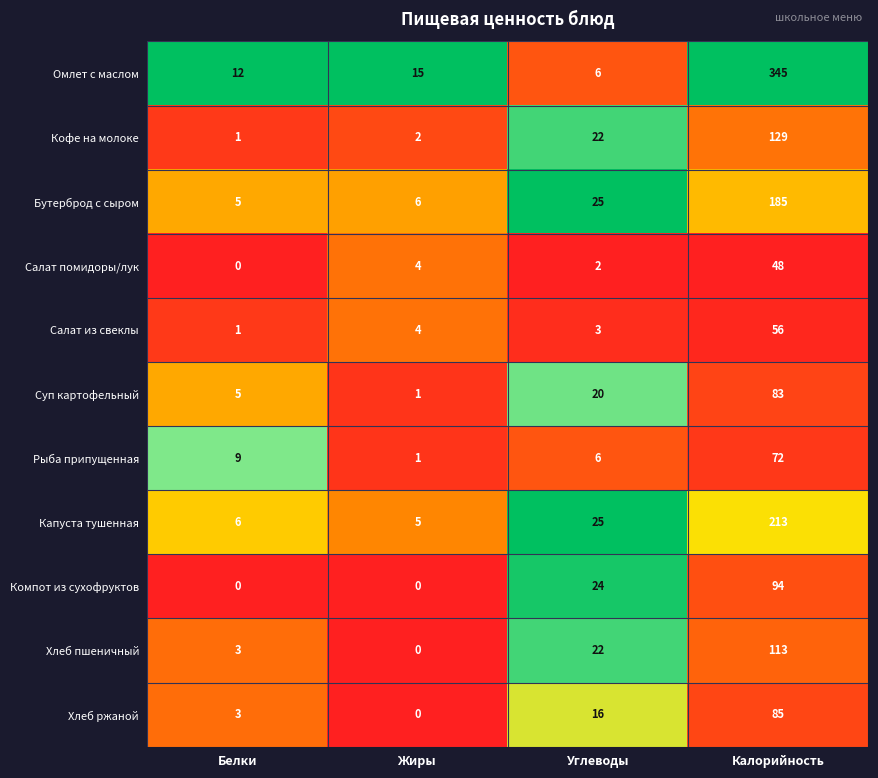

Which category has the highest value in the Капуста тушенная series?

Калорийность